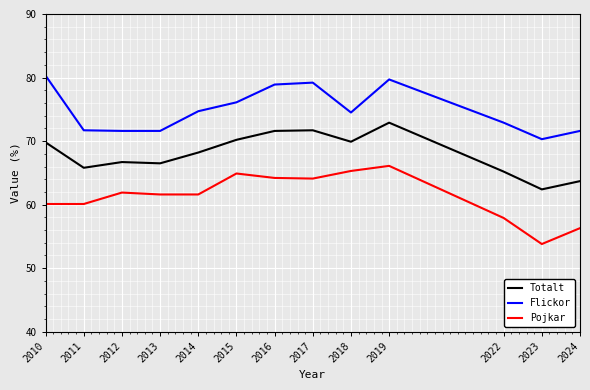

What is the maximum value shown in the chart?

80.3